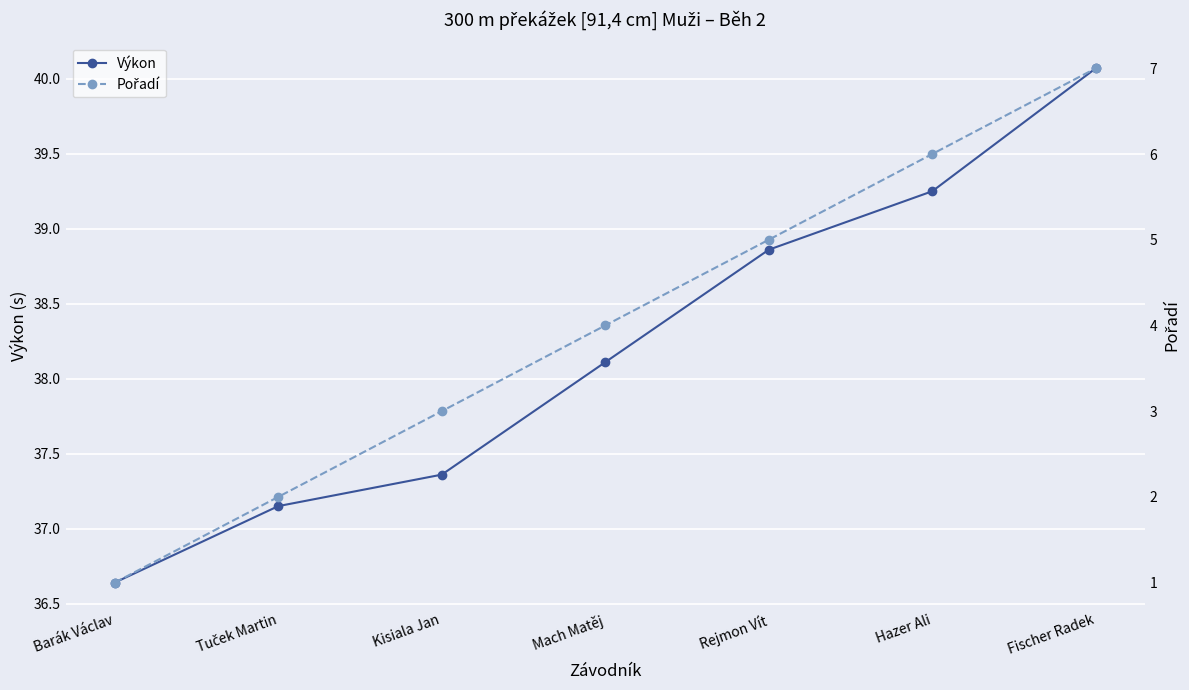

What is the highest value of the Výkon series?

40.1